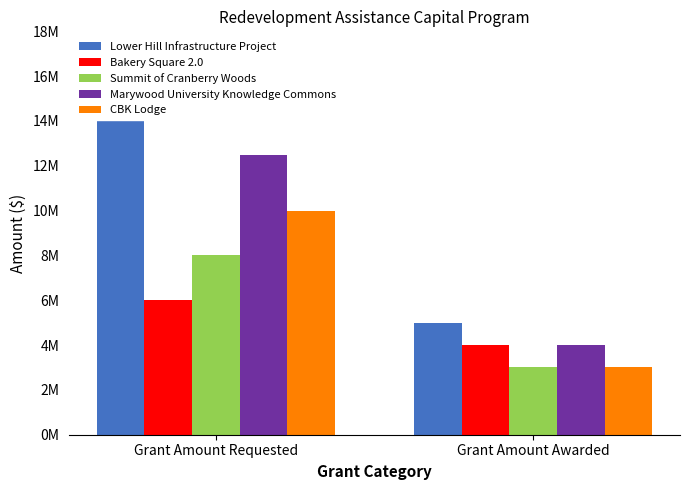

What is the sum of all CBK Lodge values?

13000000